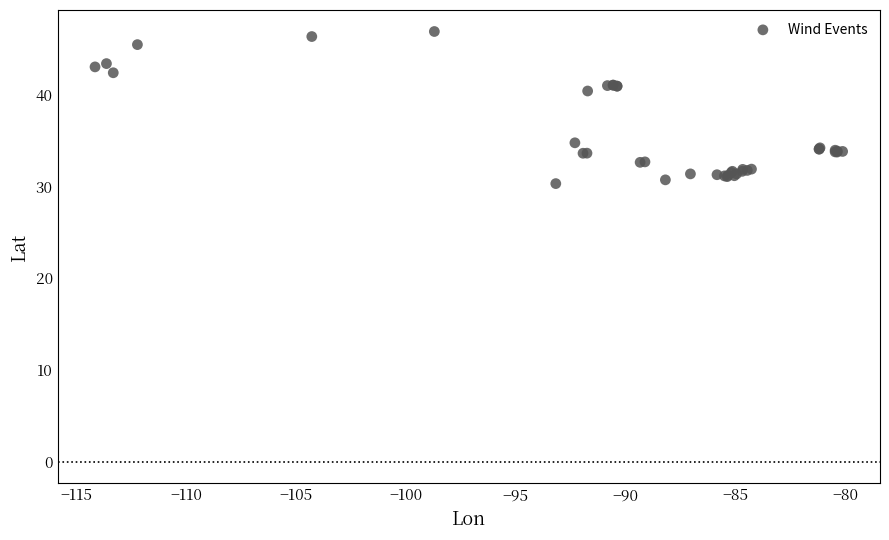

What Y value in the scatter plot is closest to 38?

40.4